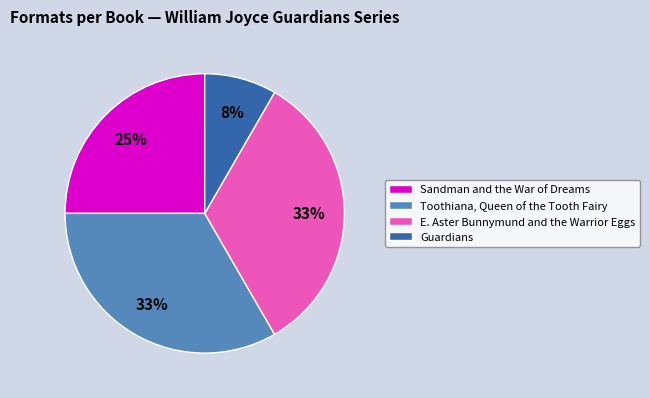

How many slices are in this pie chart?

4